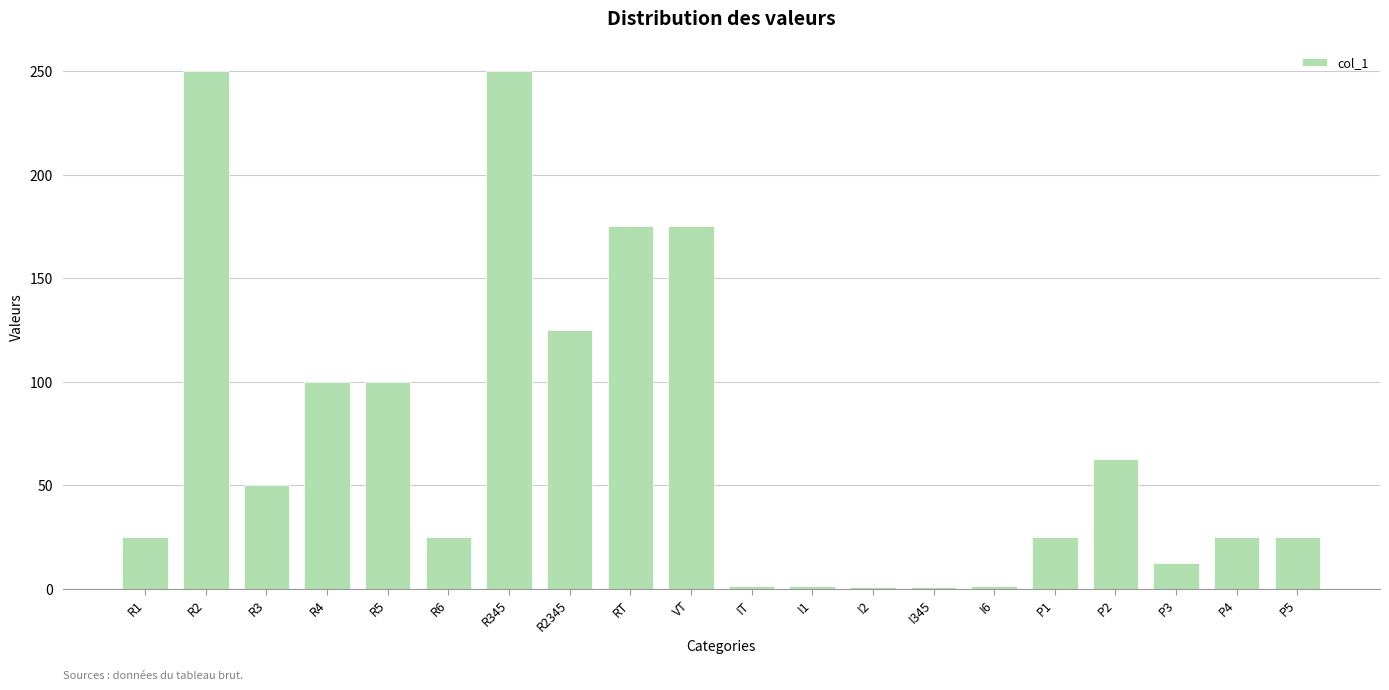

The value at P5 is 25.0. True or false?

True